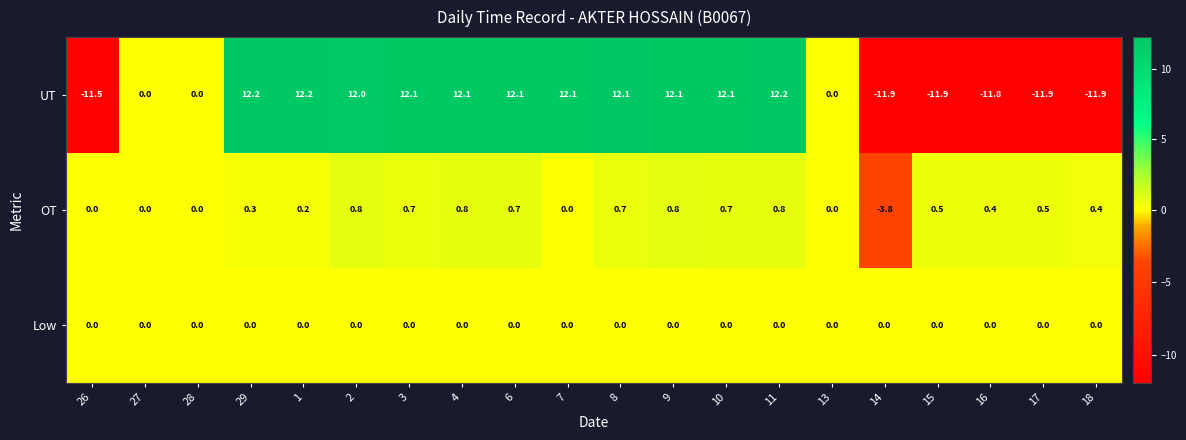

At which category is the sum across all series the highest?

11